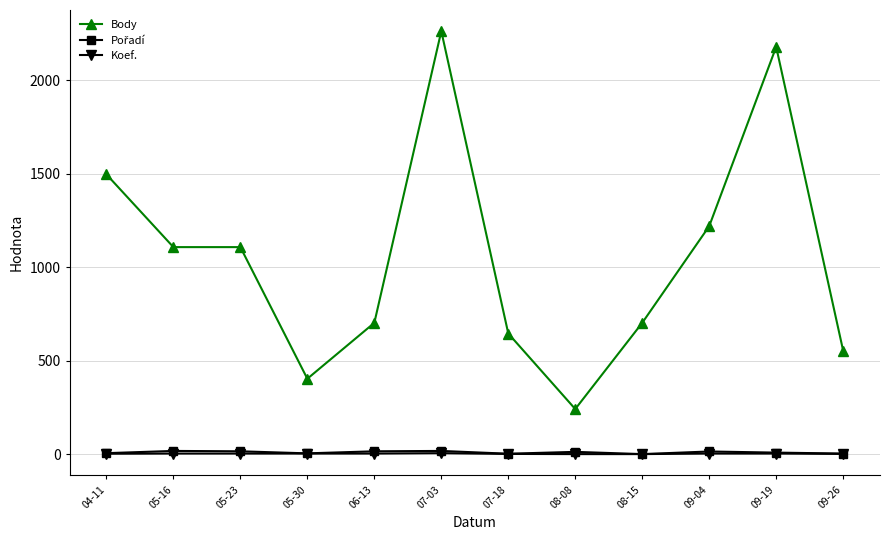

What is the lowest value of the Body series?

242